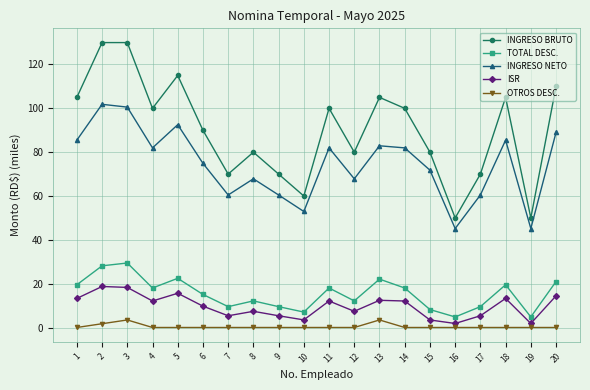

What is the value of the TOTAL DESC. point at the 12th from the left?

12.2